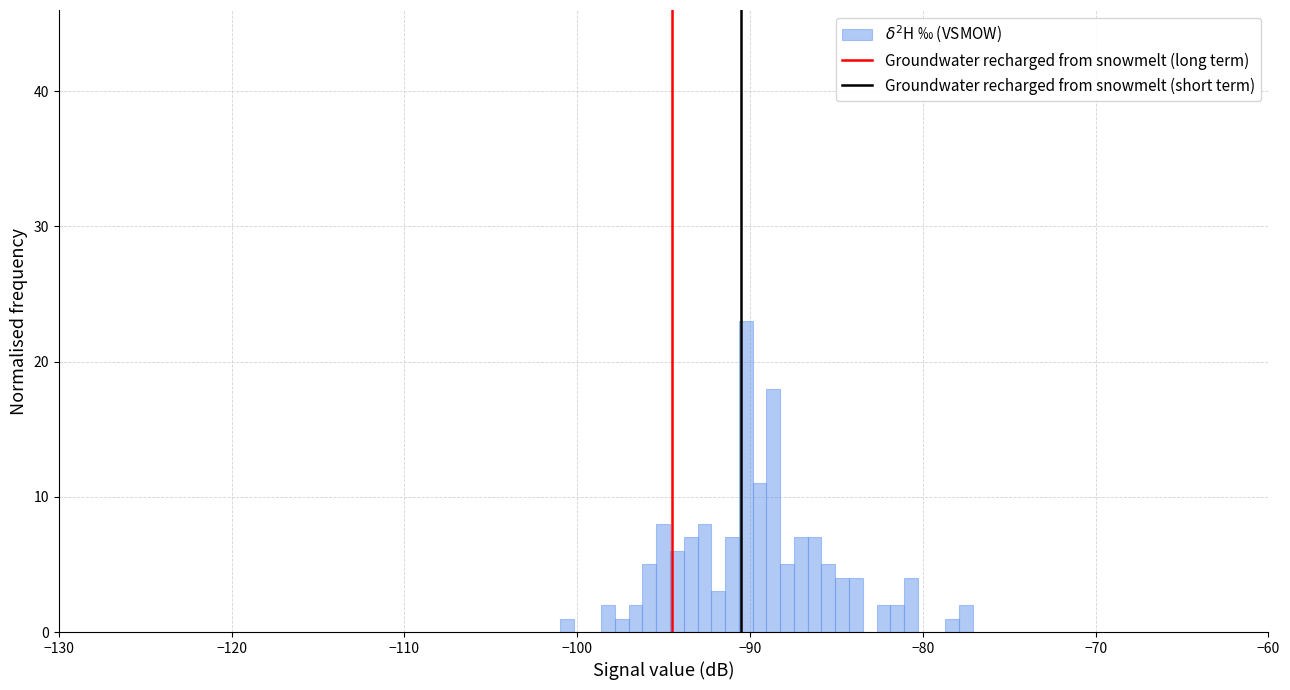

Read against the x-axis, roughly where is the centre of the tallest bar?

-90